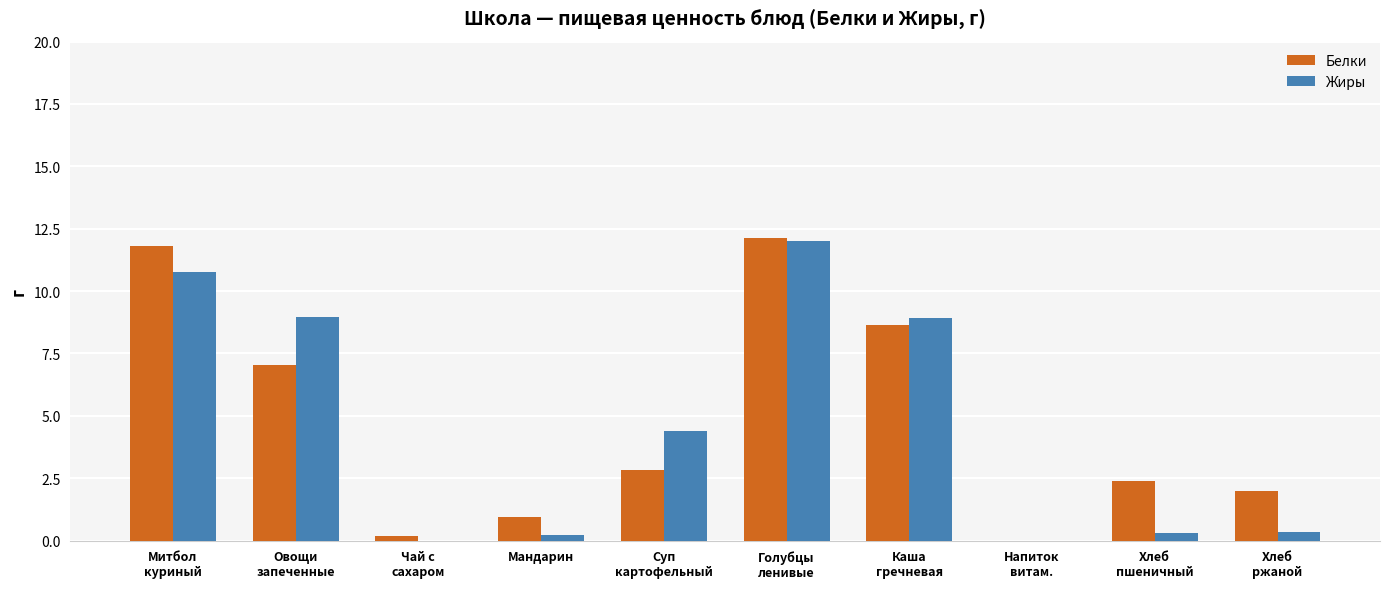

What is the sum of all Белки values?

47.9